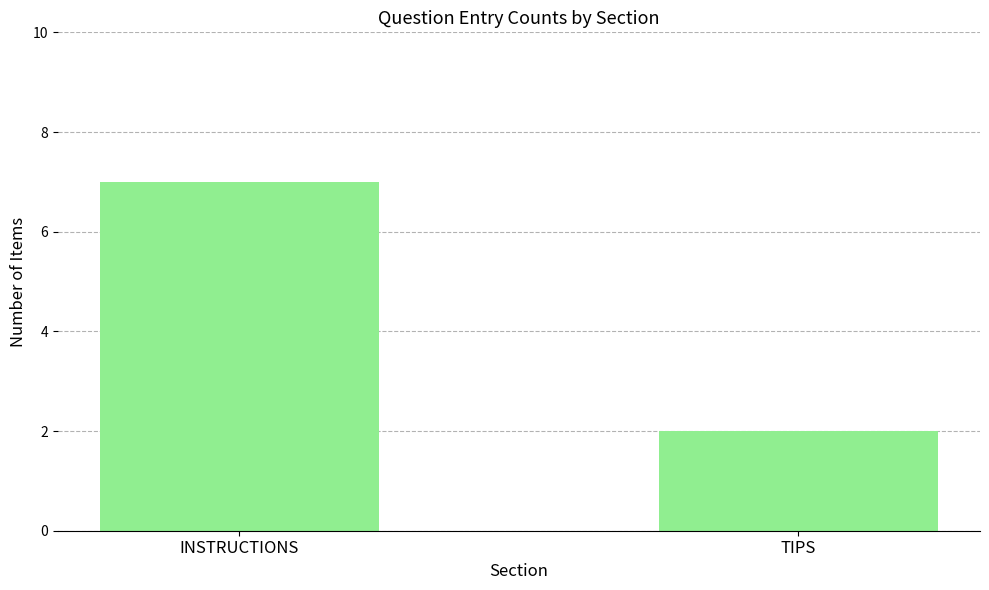

The chart shows a value of 3 at TIPS. True or false?

False